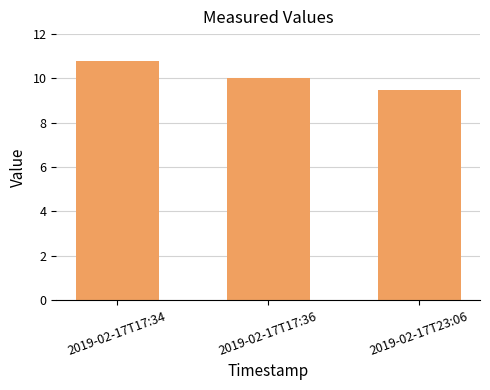

Which has a higher value, 2019-02-17T17:34 or 2019-02-17T23:06?

2019-02-17T17:34